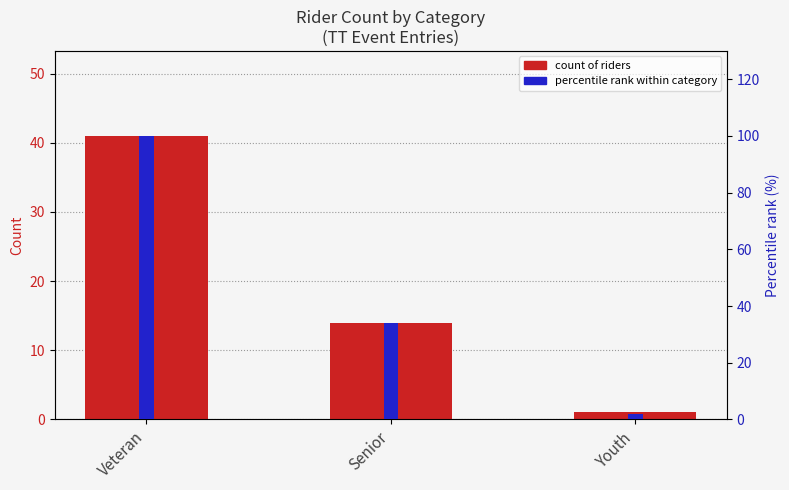

How many categories are shown in the chart?

3